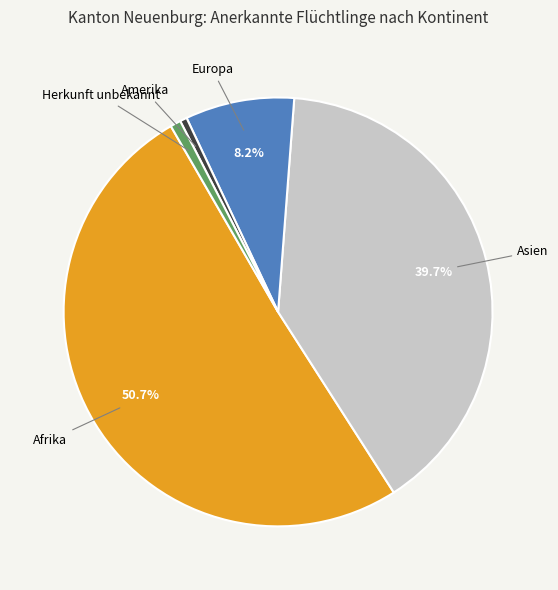

Is there a majority slice in this chart?

Yes